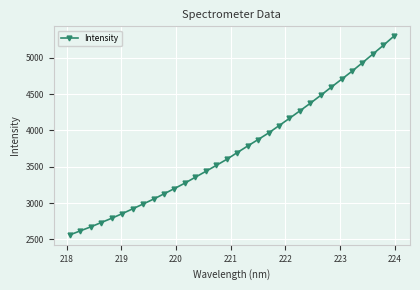

True or false: there are more than 2 points higher than both neighbors.

False